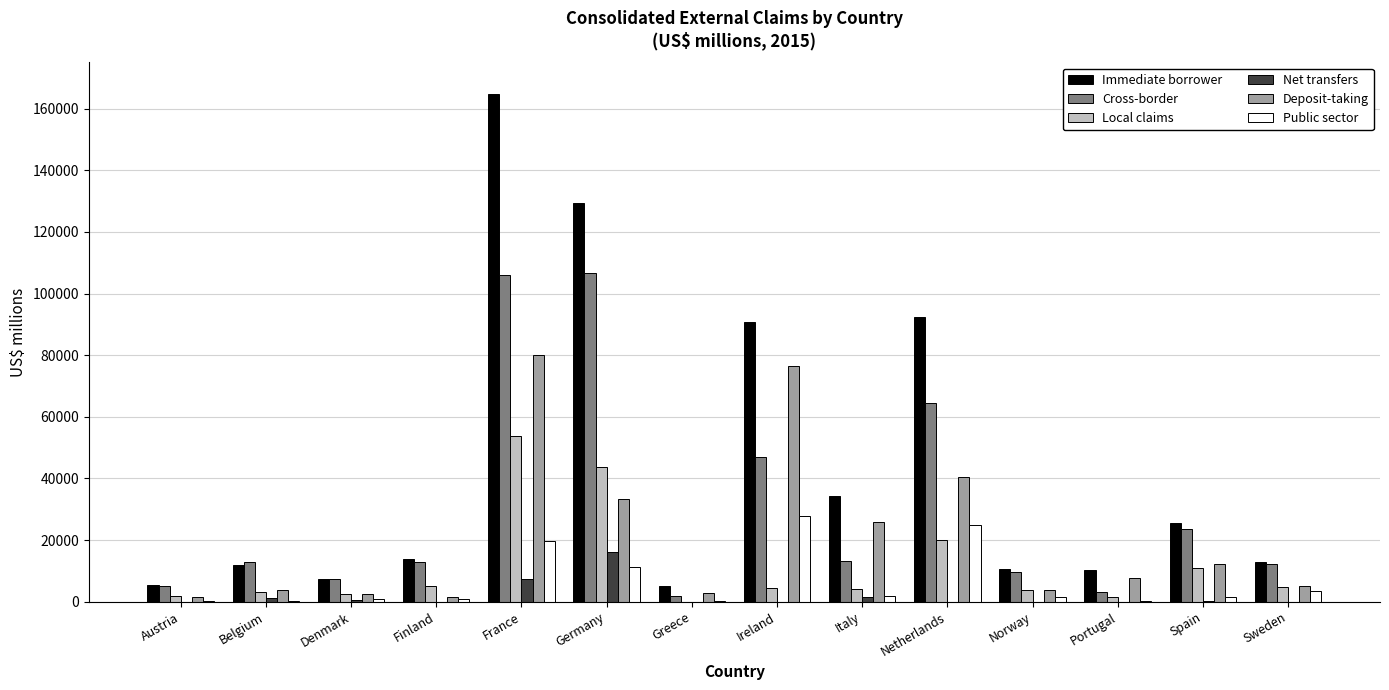

Reading left to right, list all the values displayed in this chart.

Immediate borrower: Austria=5527	Belgium=12002	Denmark=7274	Finland=13747	France=164628	Germany=129417	Greece=4999	Ireland=90609	Italy=34185	Netherlands=92497	Norway=10509	Portugal=10377	Spain=25664	Sweden=12890
Cross-border: Austria=5192	Belgium=12963	Denmark=7372	Finland=12787	France=105905	Germany=106521	Greece=1971	Ireland=47062	Italy=13182	Netherlands=64523	Norway=9717	Portugal=3237	Spain=23463	Sweden=12127
Local claims: Austria=1996	Belgium=3038	Denmark=2517	Finland=5068	France=53770	Germany=43793	Greece=11	Ireland=4279	Italy=4123	Netherlands=19850	Norway=3855	Portugal=1651	Spain=11036	Sweden=4838
Net transfers: Austria=-314	Belgium=1136	Denmark=386	Finland=-806	France=7213	Germany=16015	Greece=-2016	Ireland=-1224	Italy=1389	Netherlands=-2798	Norway=-92	Portugal=-220	Spain=329	Sweden=-303
Deposit-taking: Austria=1354	Belgium=3653	Denmark=2475	Finland=1630	France=80149	Germany=33384	Greece=2881	Ireland=76345	Italy=25904	Netherlands=40432	Norway=3834	Portugal=7654	Spain=12198	Sweden=5177
Public sector: Austria=223	Belgium=292	Denmark=935	Finland=1018	France=19652	Germany=11253	Greece=92	Ireland=27707	Italy=1765	Netherlands=24741	Norway=1369	Portugal=141	Spain=1475	Sweden=3438